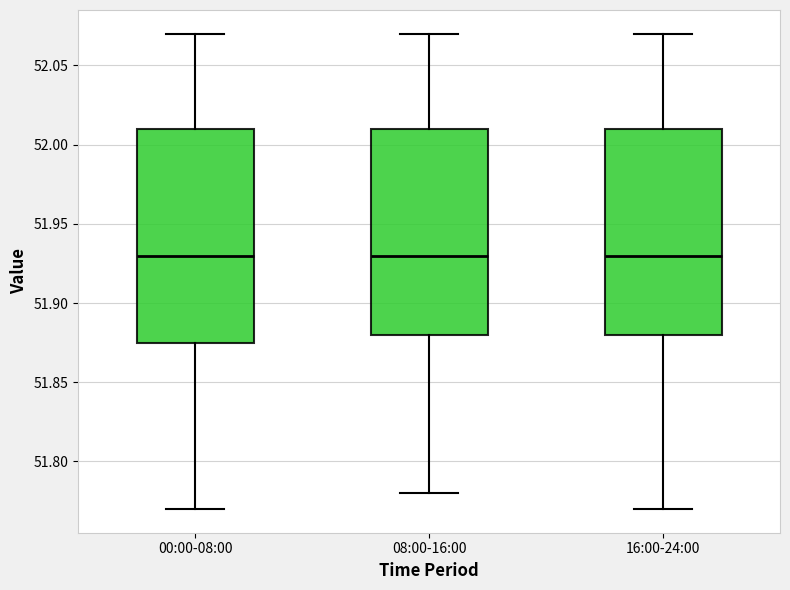

Where is the upper edge of the box for 00:00-08:00 on the y-axis? The values are not printed on the chart, so give them approximately, as read against the axis.

52.010